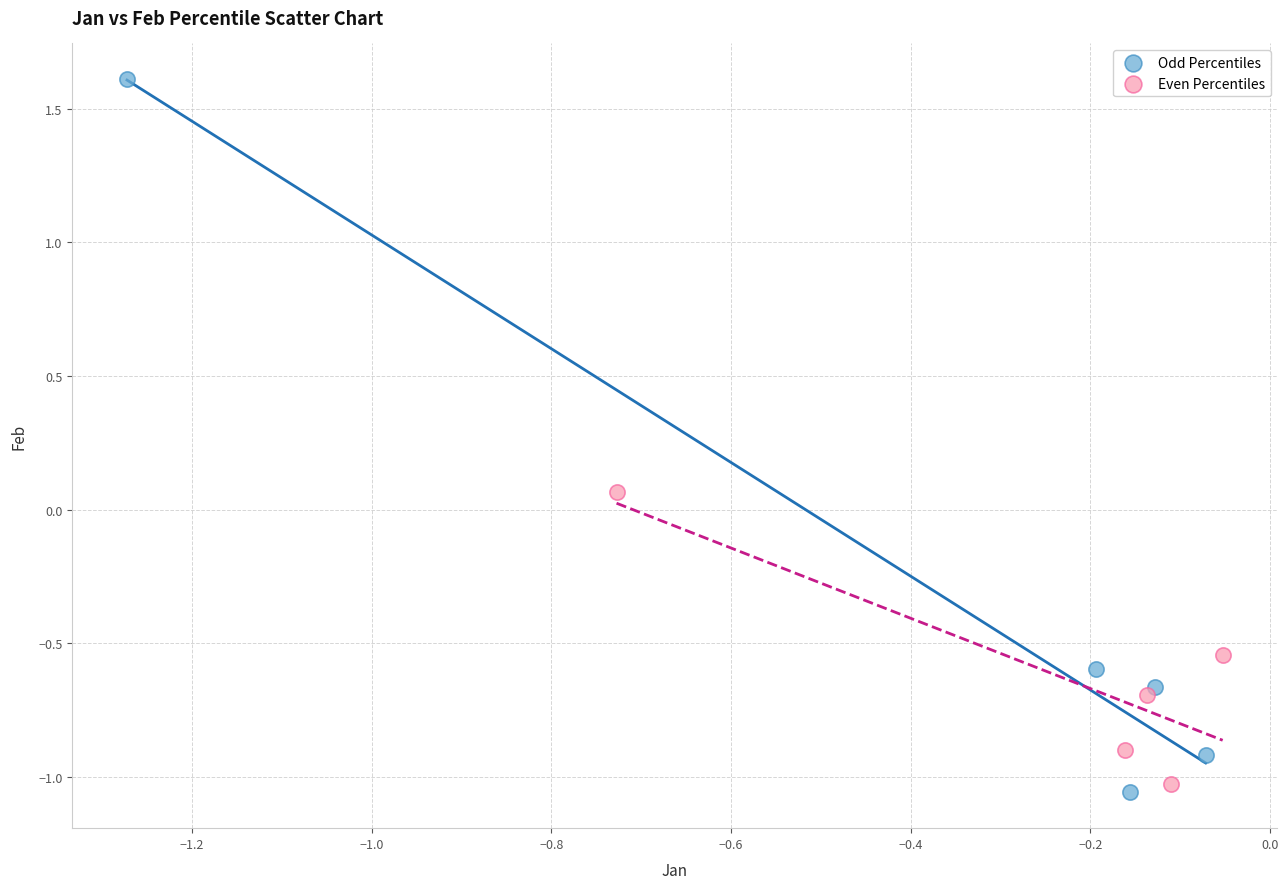

Which series has the widest spread of Y values?

Odd Percentiles